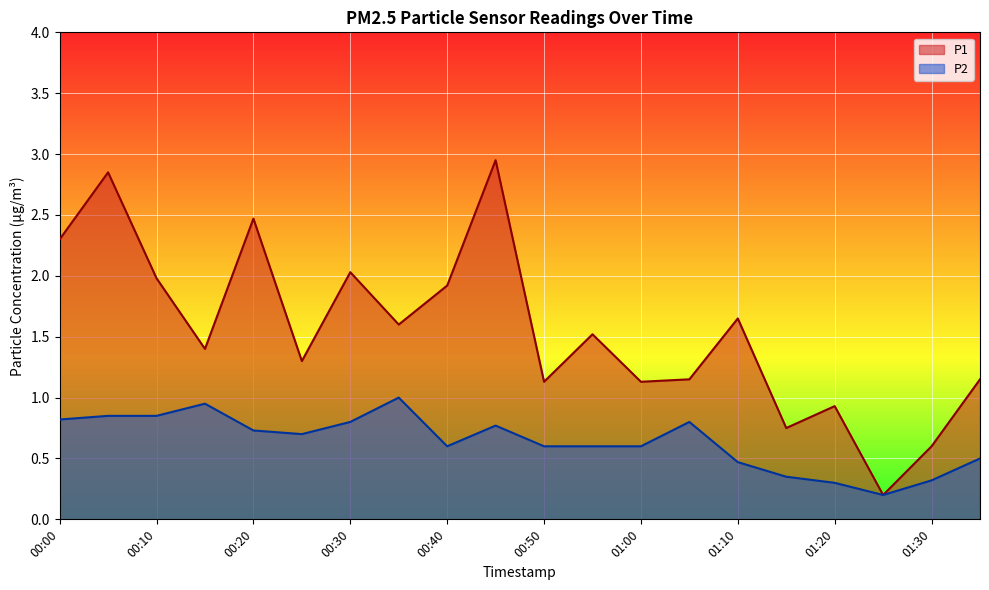

Which series changed the most between 00:15 and 00:55?

P2